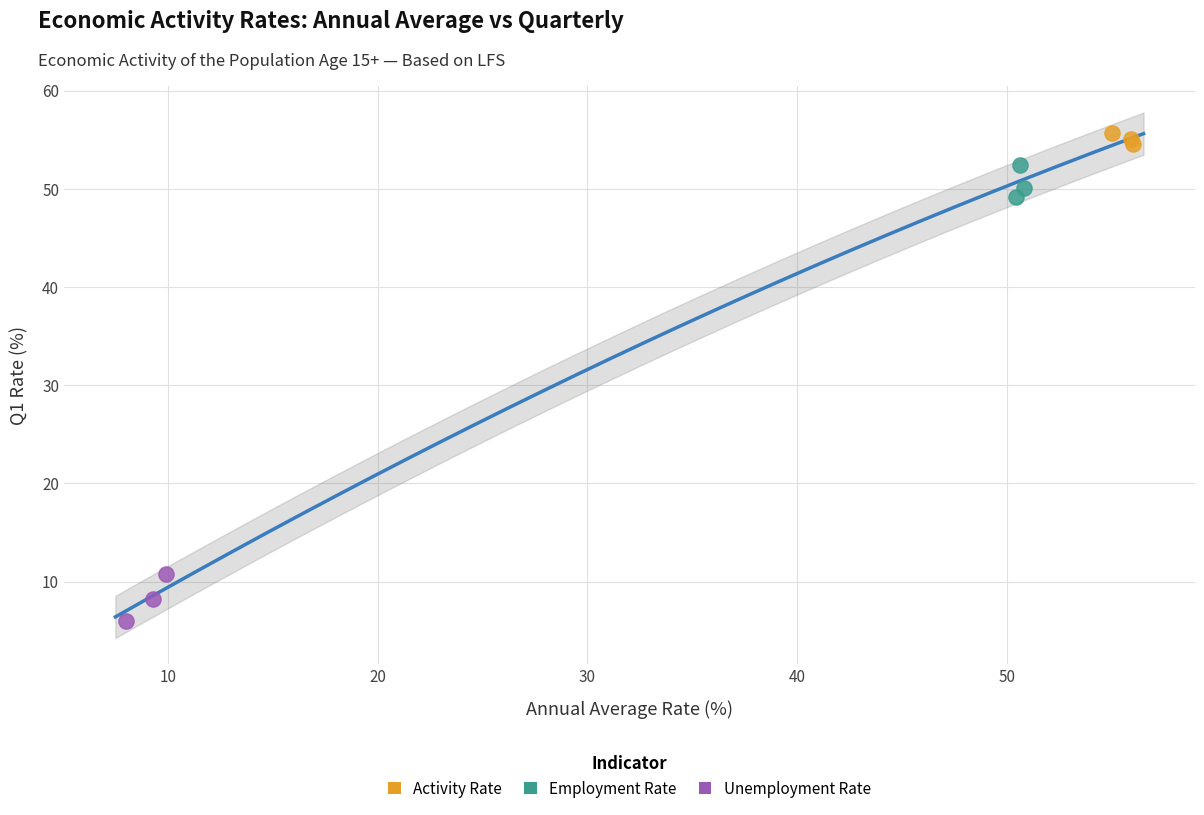

Which series contains the lowest Y value?

Unemployment Rate